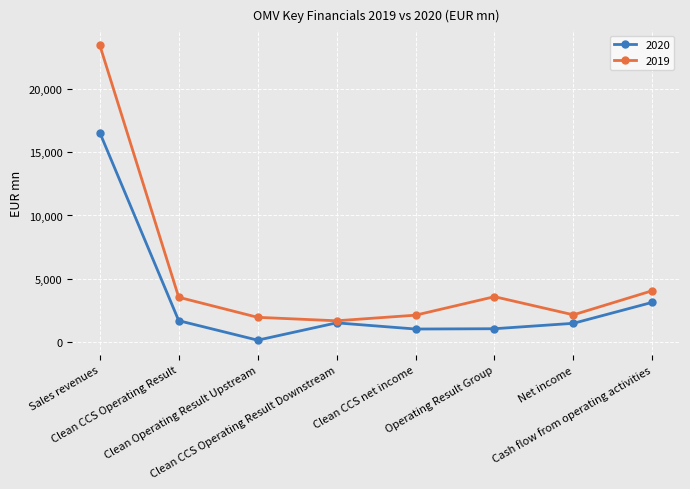

List the series in order of their overall mean, highest first.

2019, 2020